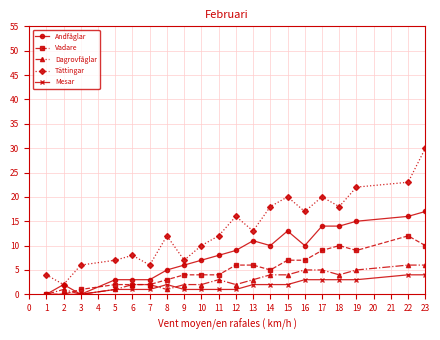

Is the value of Tättingar at 23 greater than the value of Andfåglar at 18?

Yes